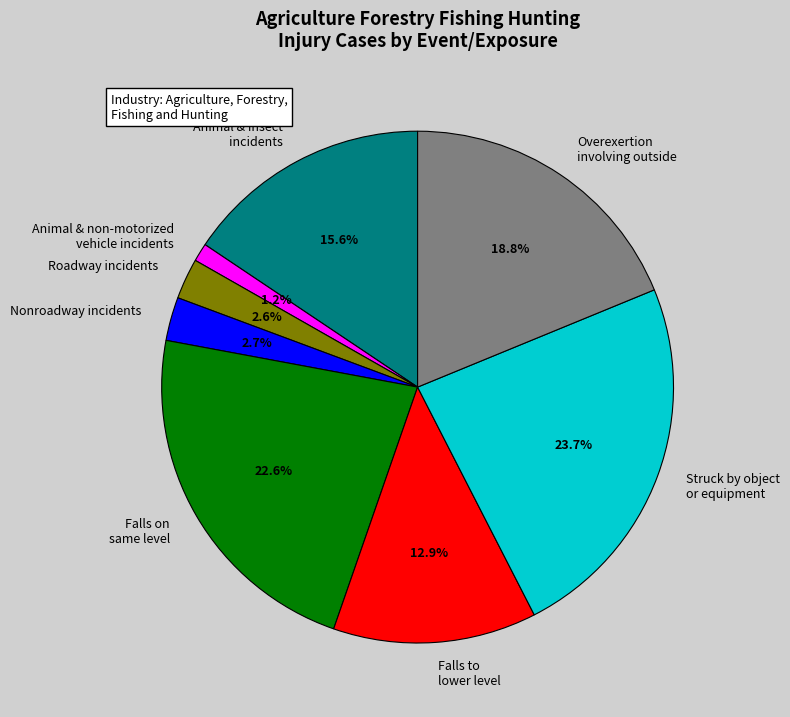

What portion of the pie excludes Falls to lower level?

87.1%